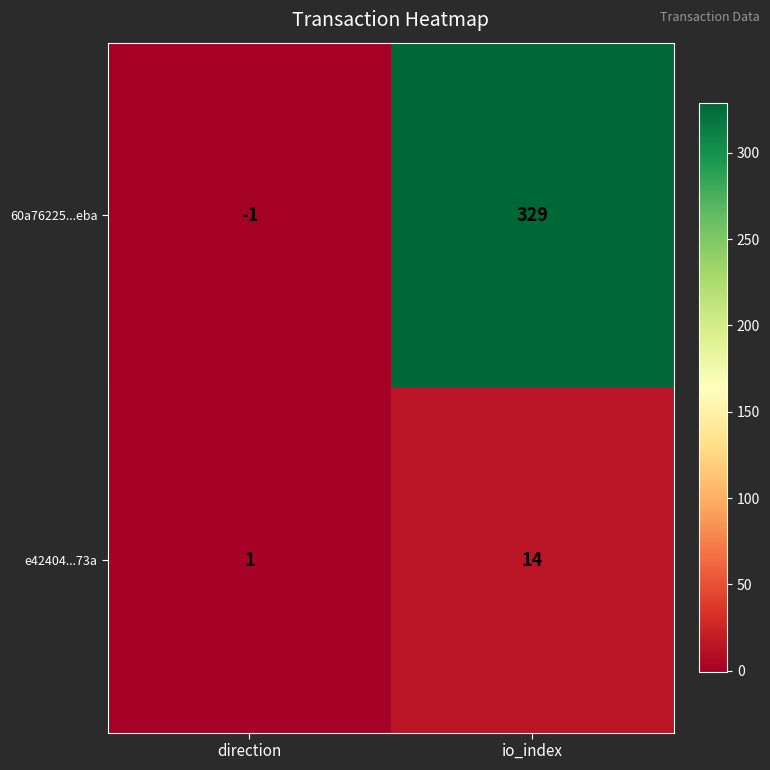

Reading left to right, extract all data points from this chart.

60a76225...eba: direction=-1	io_index=329
e42404...73a: direction=1	io_index=14